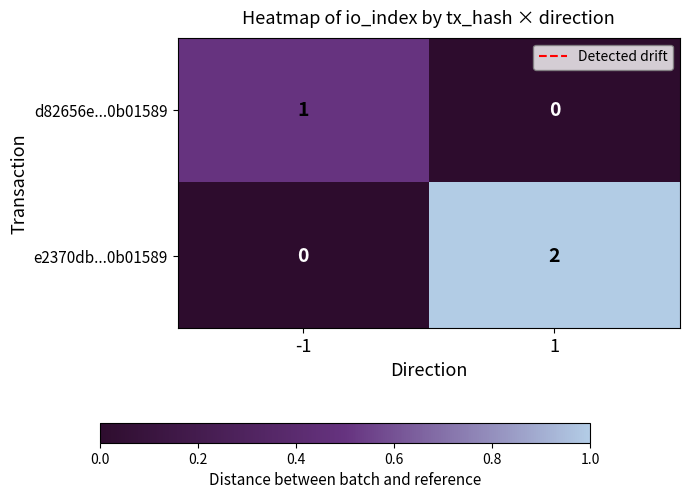

Count the number of data series in this chart.

2